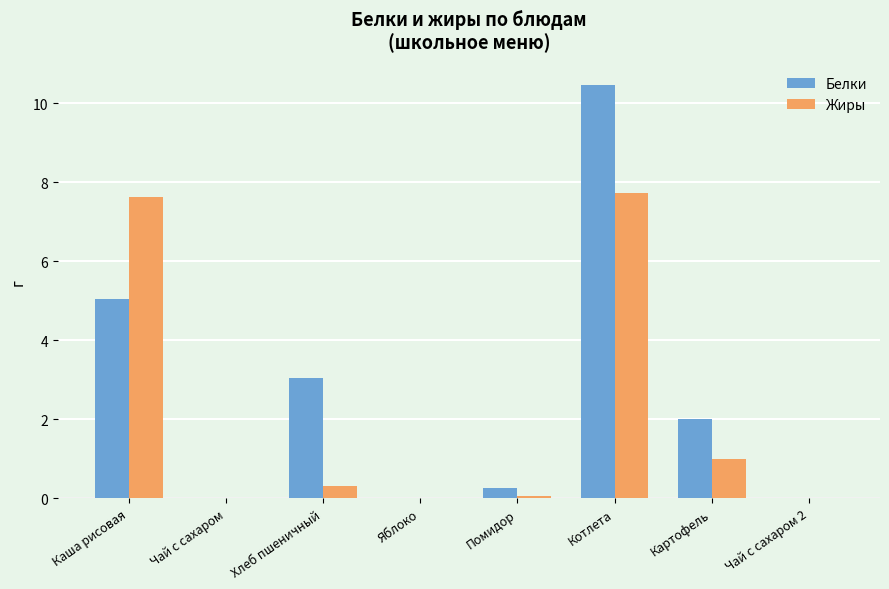

Reading right to left, what are all the values shown in this chart?

Белки: 0.0	2.0	10.5	0.3	0.0	3.0	0.0	5.0
Жиры: 0.0	1.0	7.7	0.1	0.0	0.3	0.0	7.6